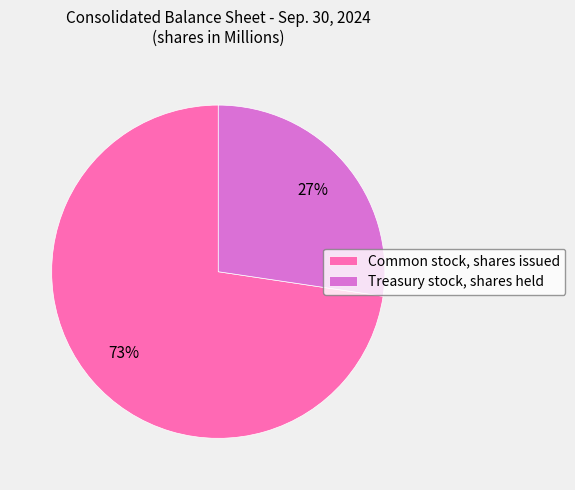

The Common stock, shares issued slice represents 65% of the pie. True or false?

False